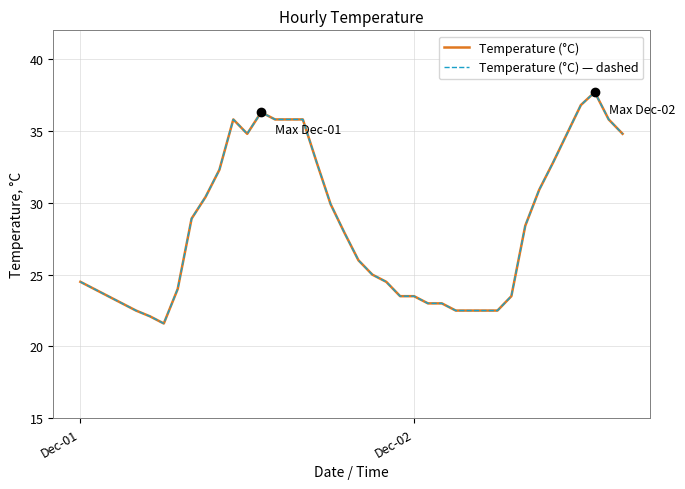

True or false: Temperature (°C) — dashed and Temperature (°C) cross at least once.

False